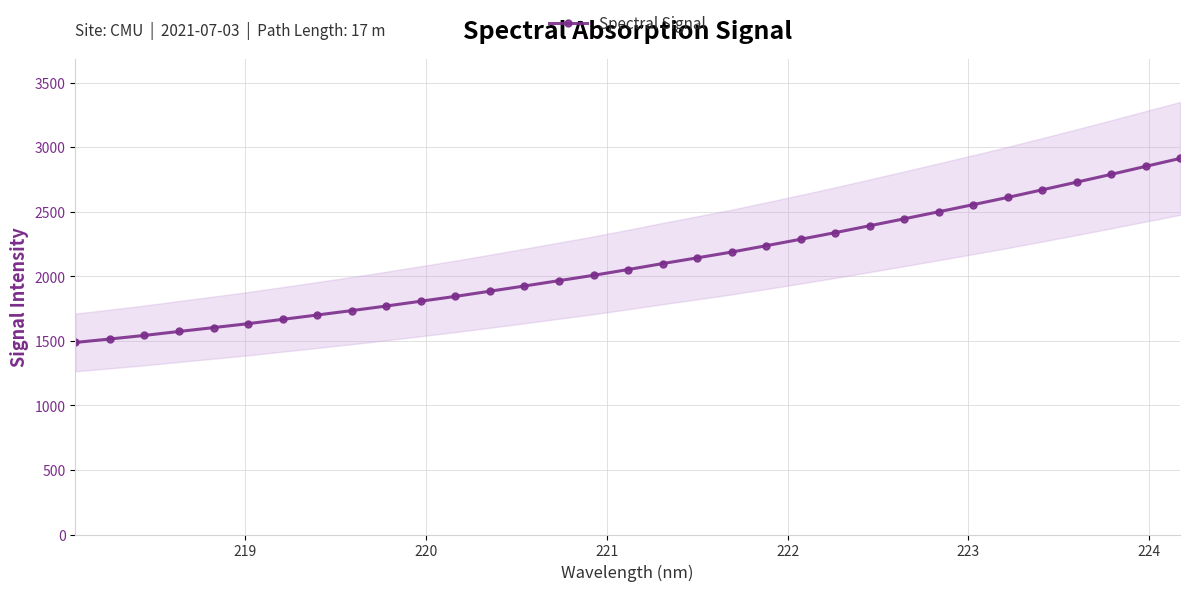

What is the value of the Spectral Signal point at the 3rd from the left?

1542.6